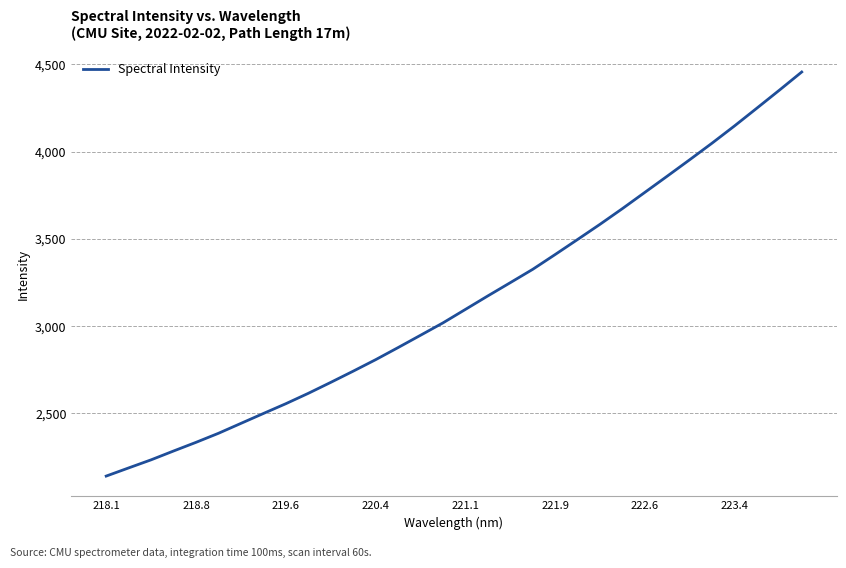

What is the minimum value shown in the chart?

2141.5